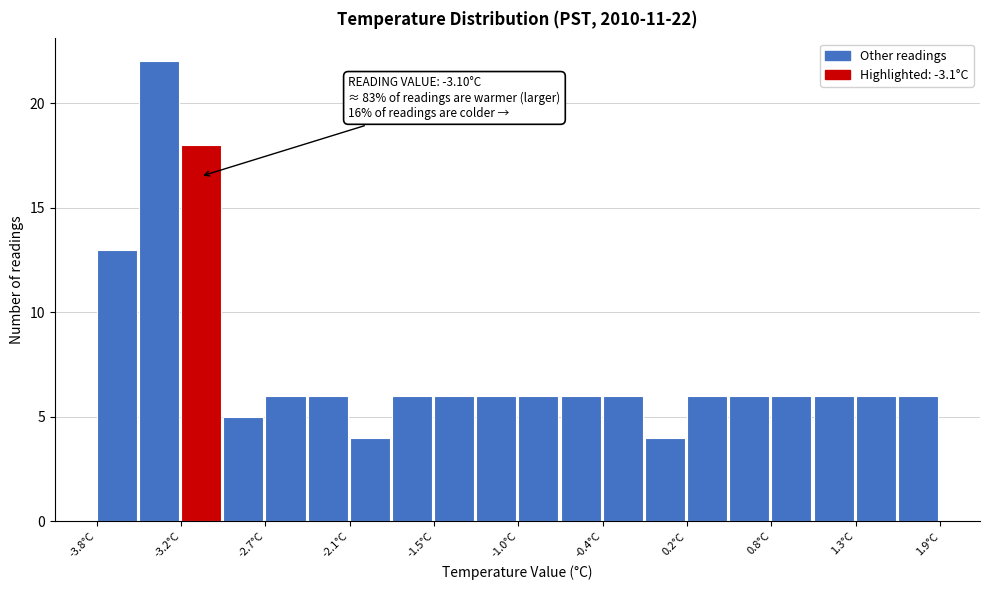

Around what value on the x-axis is the tallest bar? Give the approximate position of its centre, as read against the axis.

-3.4